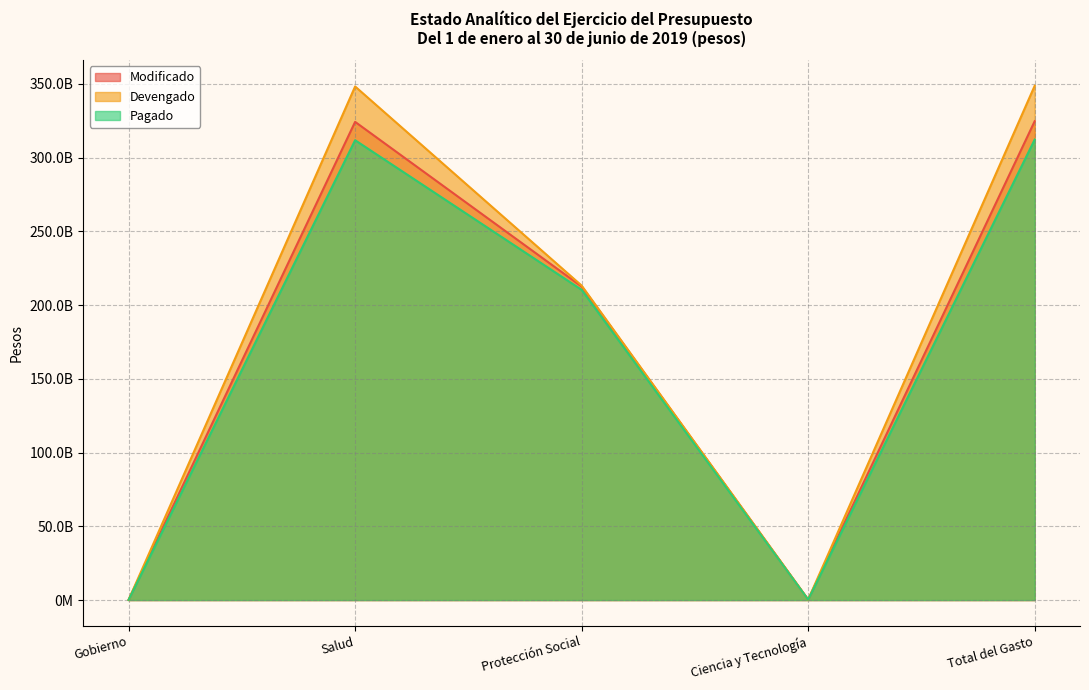

At which category does Pagado reach its first local peak?

Salud